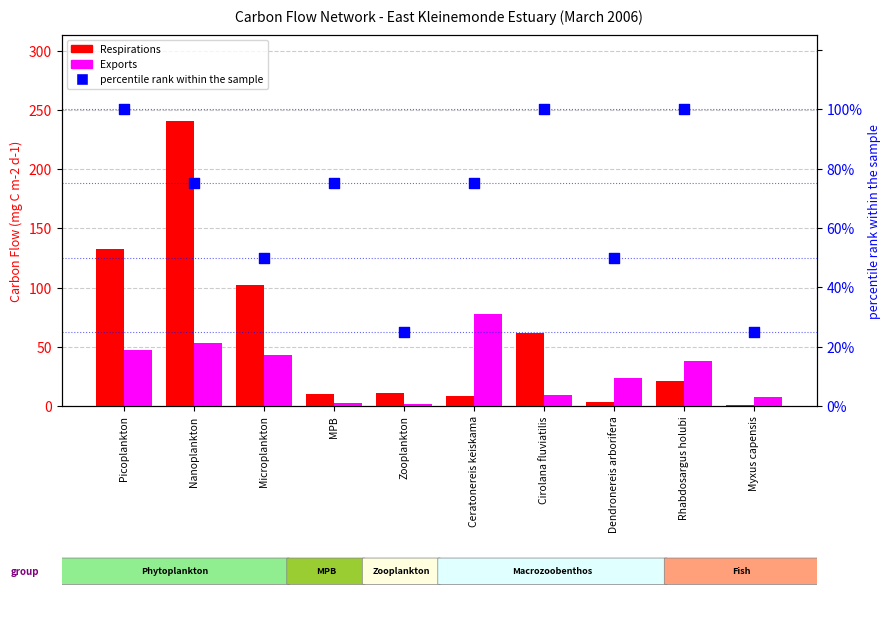

Which series reaches the maximum Y coordinate?

Respirations